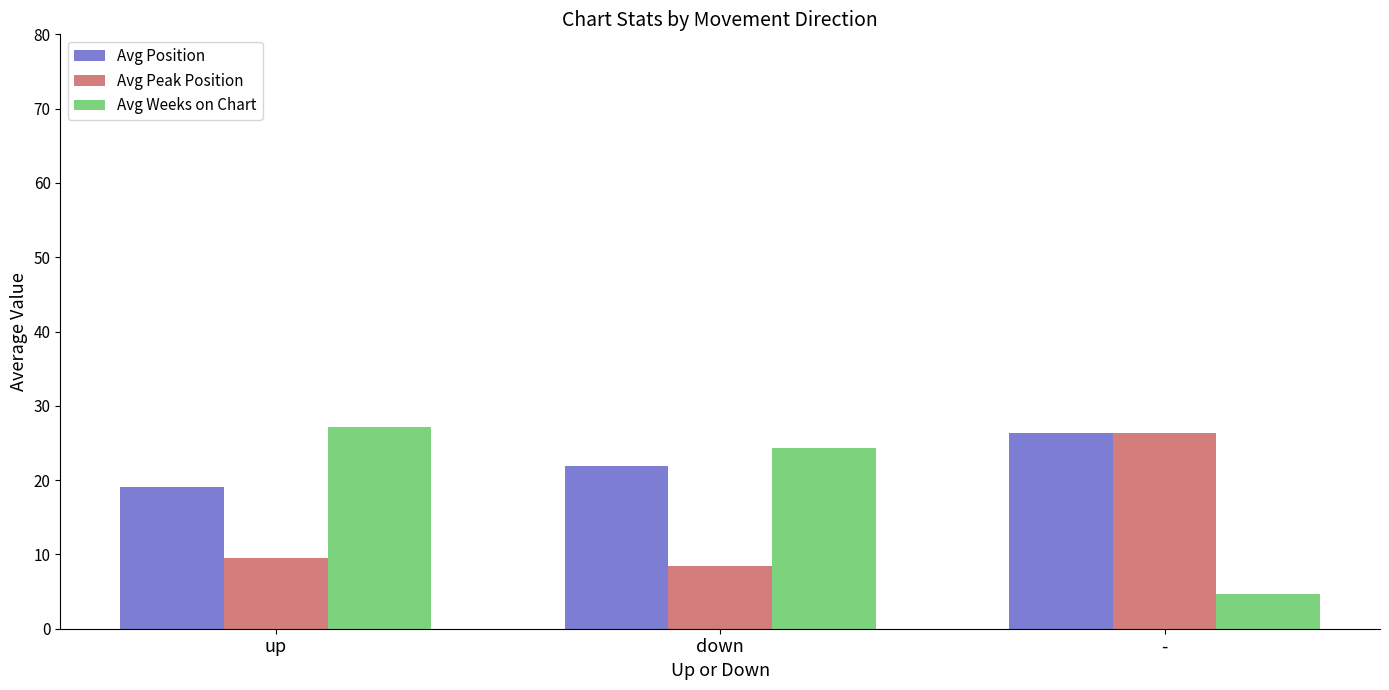

Which series changed the most between down and -?

Avg Weeks on Chart